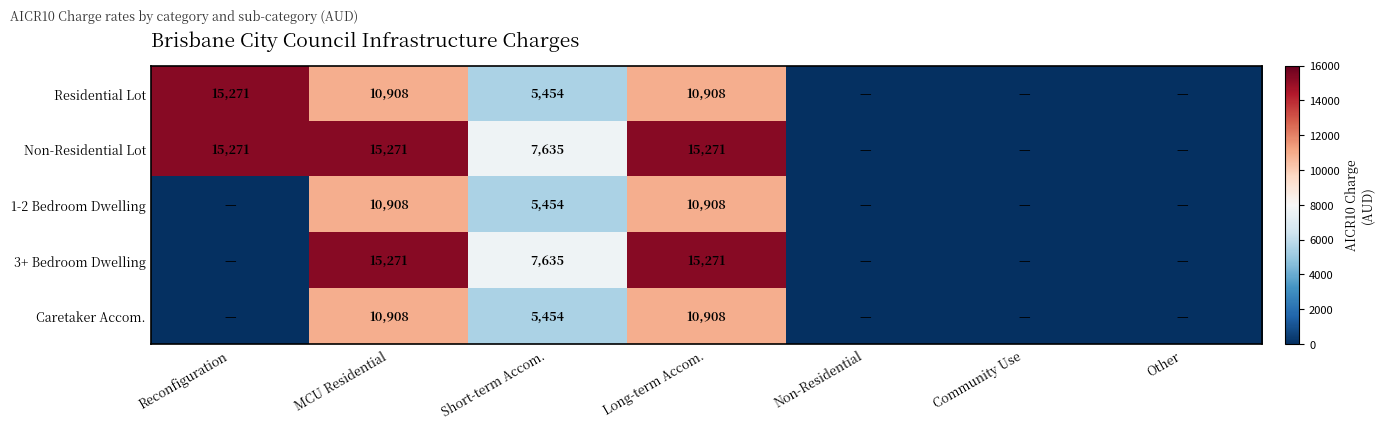

Which label corresponds to the largest value in the chart?

Reconfiguration